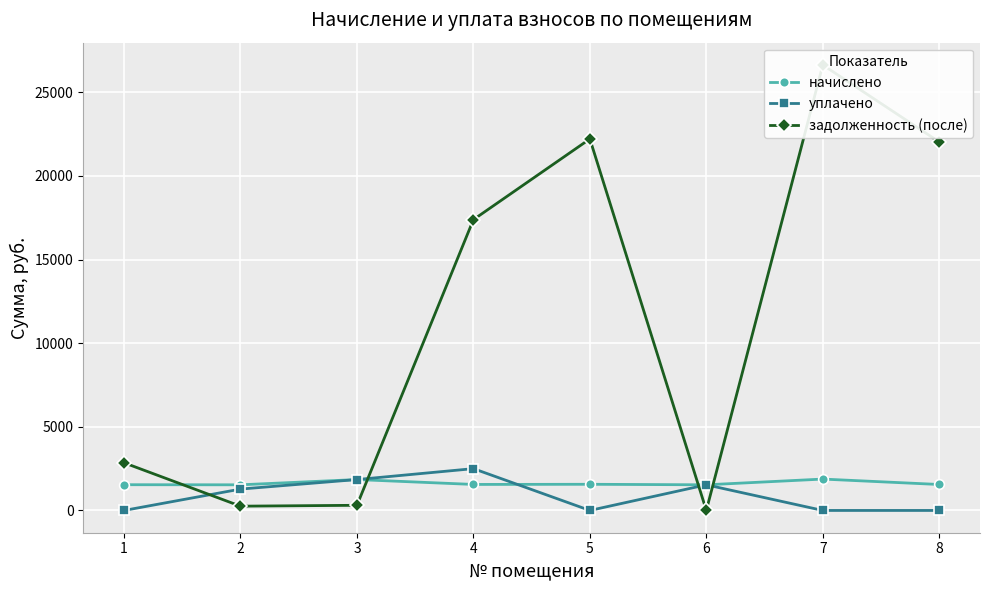

What is the value of the задолженность (после) point at the 3rd from the left?

307.9